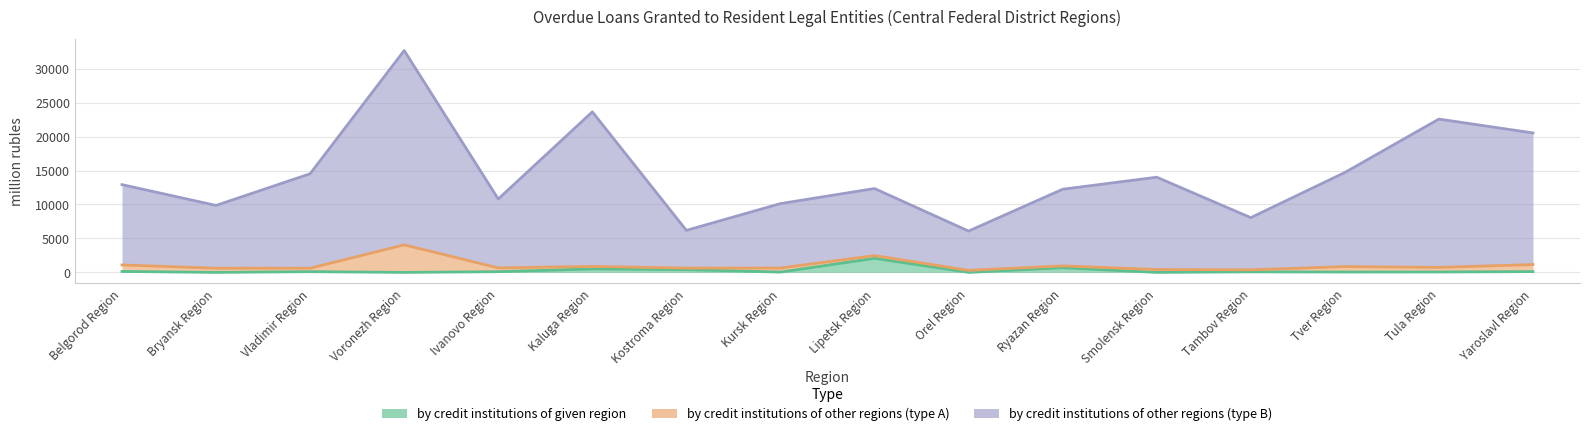

What is the spread (max minus min) of values at Kursk Region?

10085